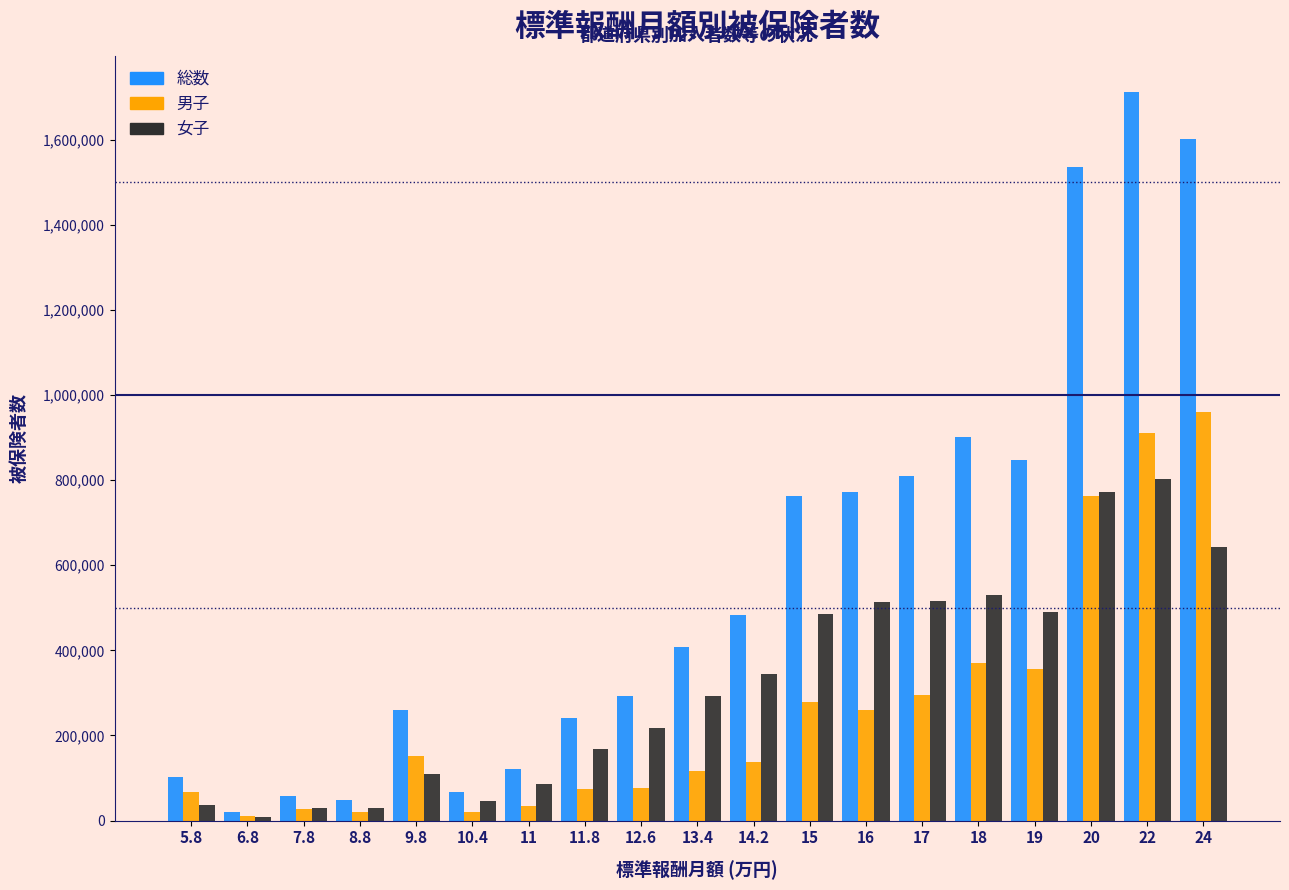

At which category is the sum across all series the highest?

22